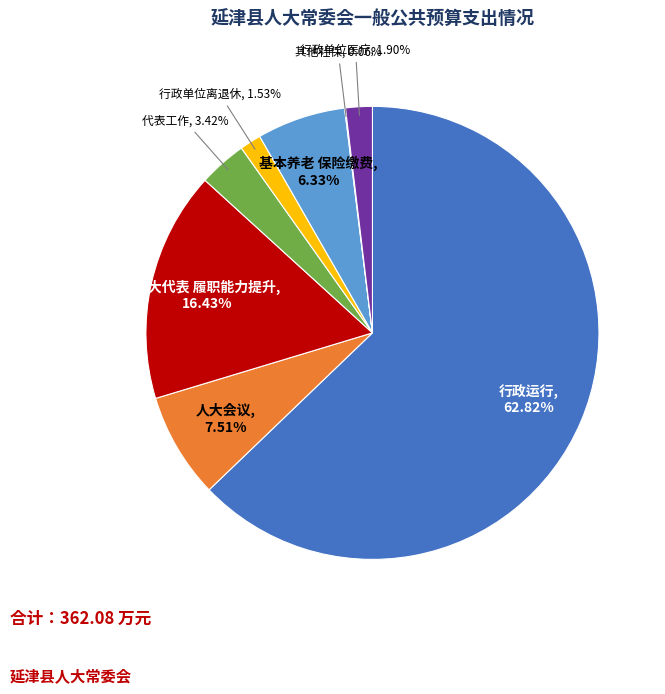

Does any single category account for the majority?

Yes